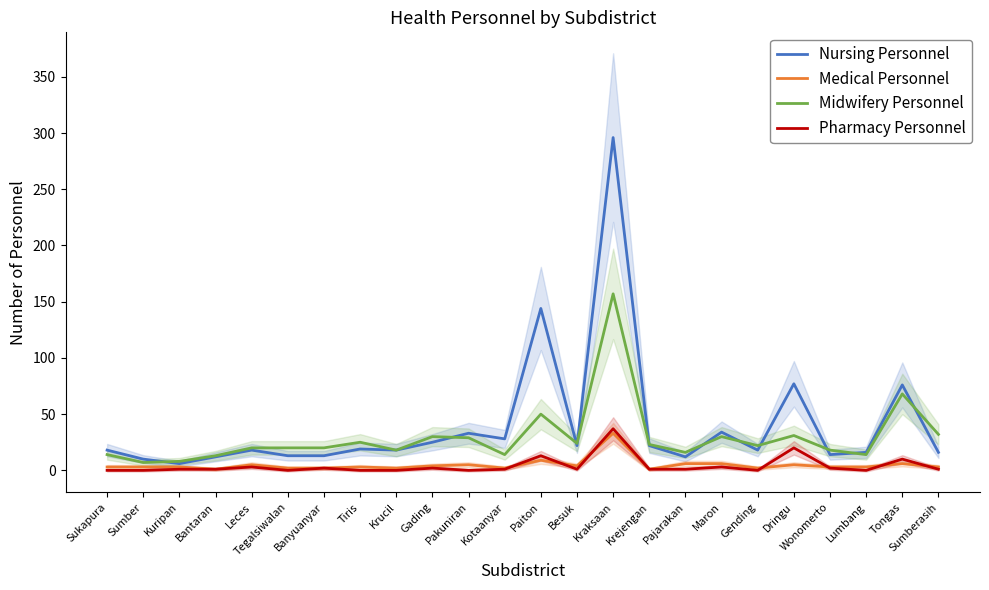

What are all the series names shown in the legend?

Nursing Personnel, Medical Personnel, Midwifery Personnel, Pharmacy Personnel